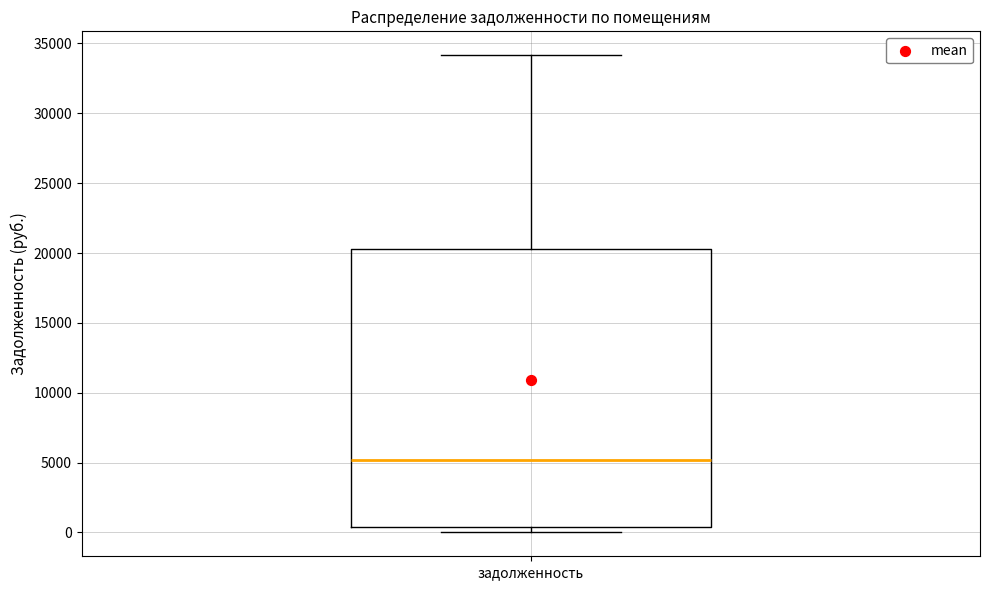

Transcribe this box plot: give where the median line is, the range the box spans, and where the two whiskers end, as read against the y-axis. The values are not printed on the chart, so give them approximately, as read against the axis.

median 5000, box 500 to 20500, whiskers 0 to 34000